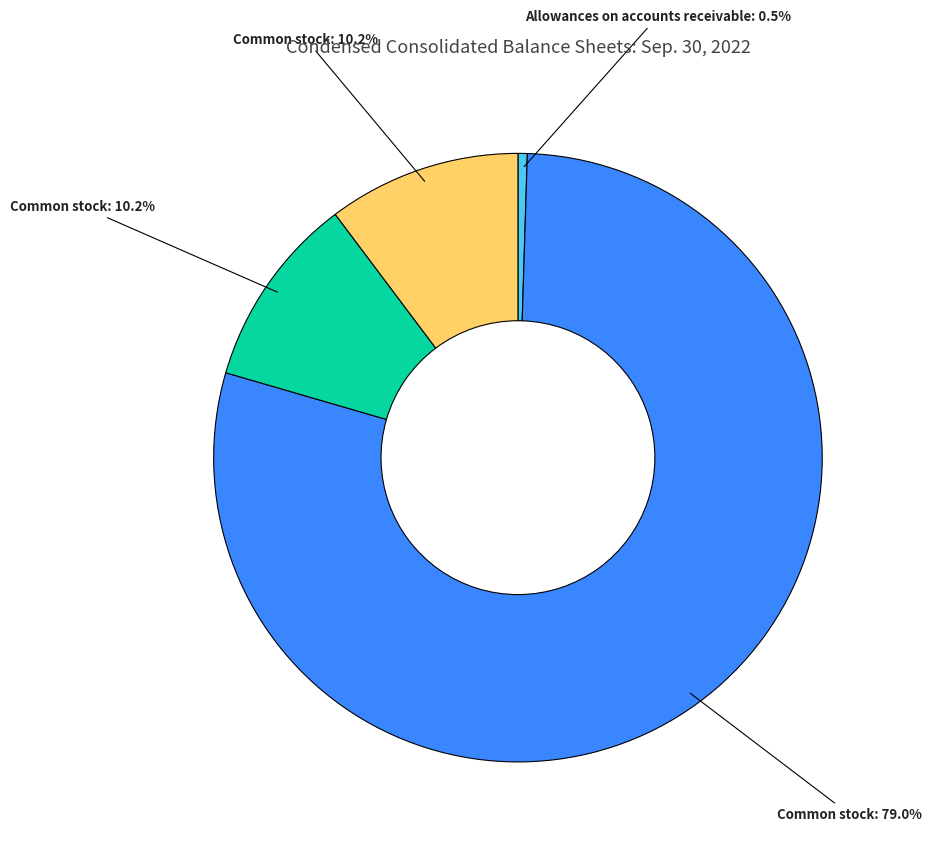

Is there a majority slice in this chart?

Yes